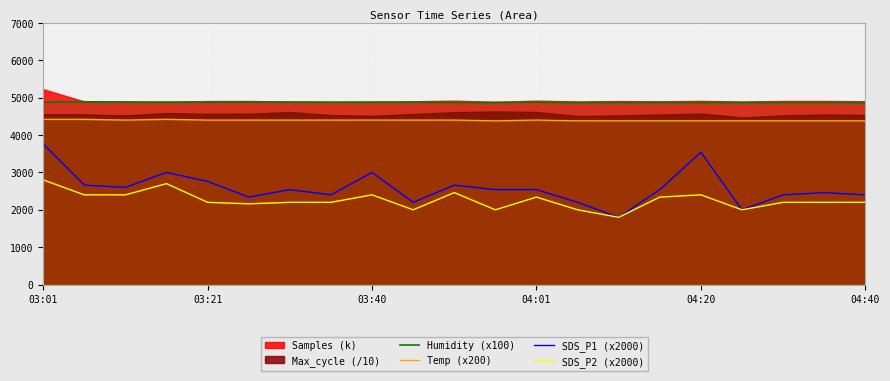

The value of Humidity (x100) at 04:20 is 4870. True or false?

True